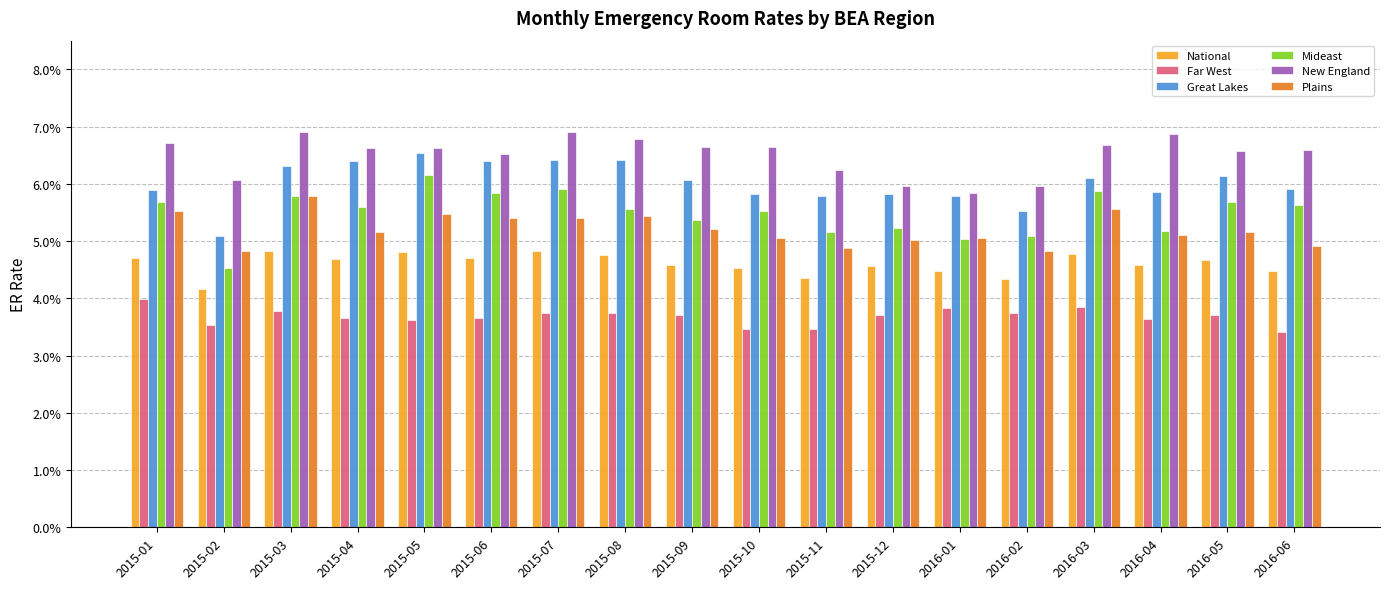

True or false: New England has a value of 0.0 at 2015-11.

False